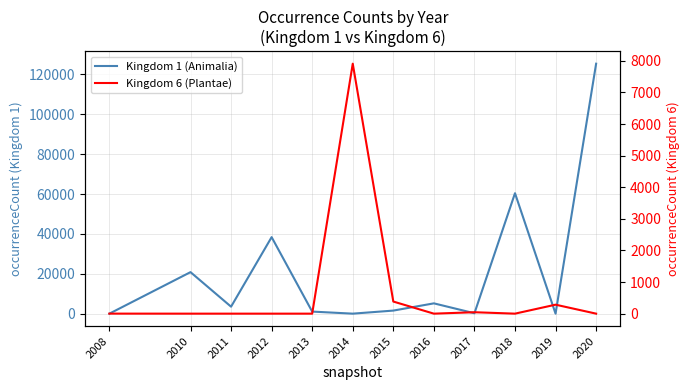

What is the average value of the Kingdom 1 (Animalia) series?

21373